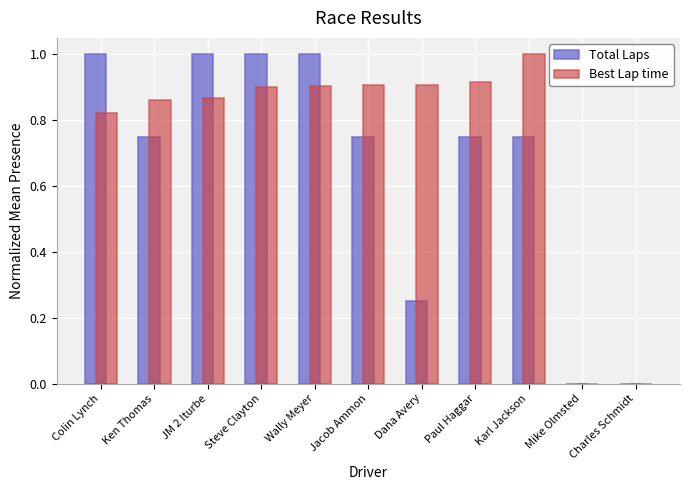

What is the average value of the Best Lap time series?

0.7